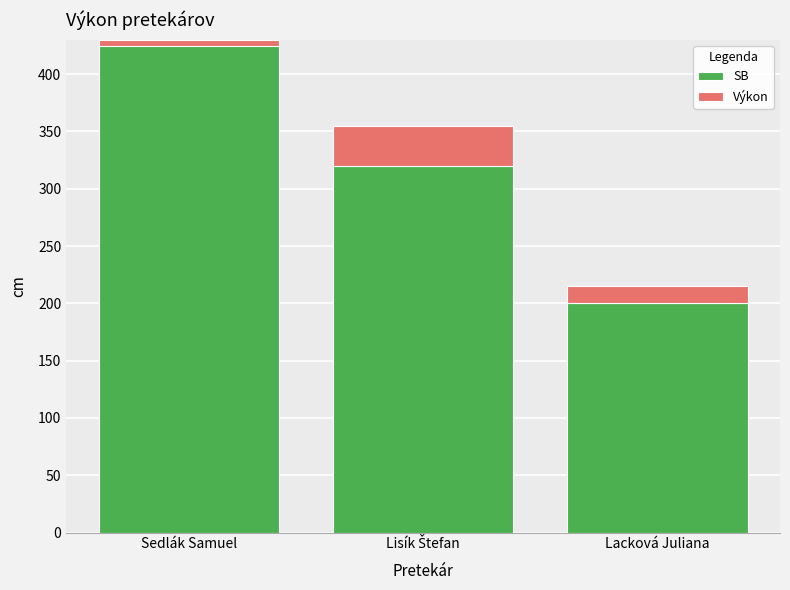

Between Sedlák Samuel and Lacková Juliana, which series saw the biggest shift?

SB